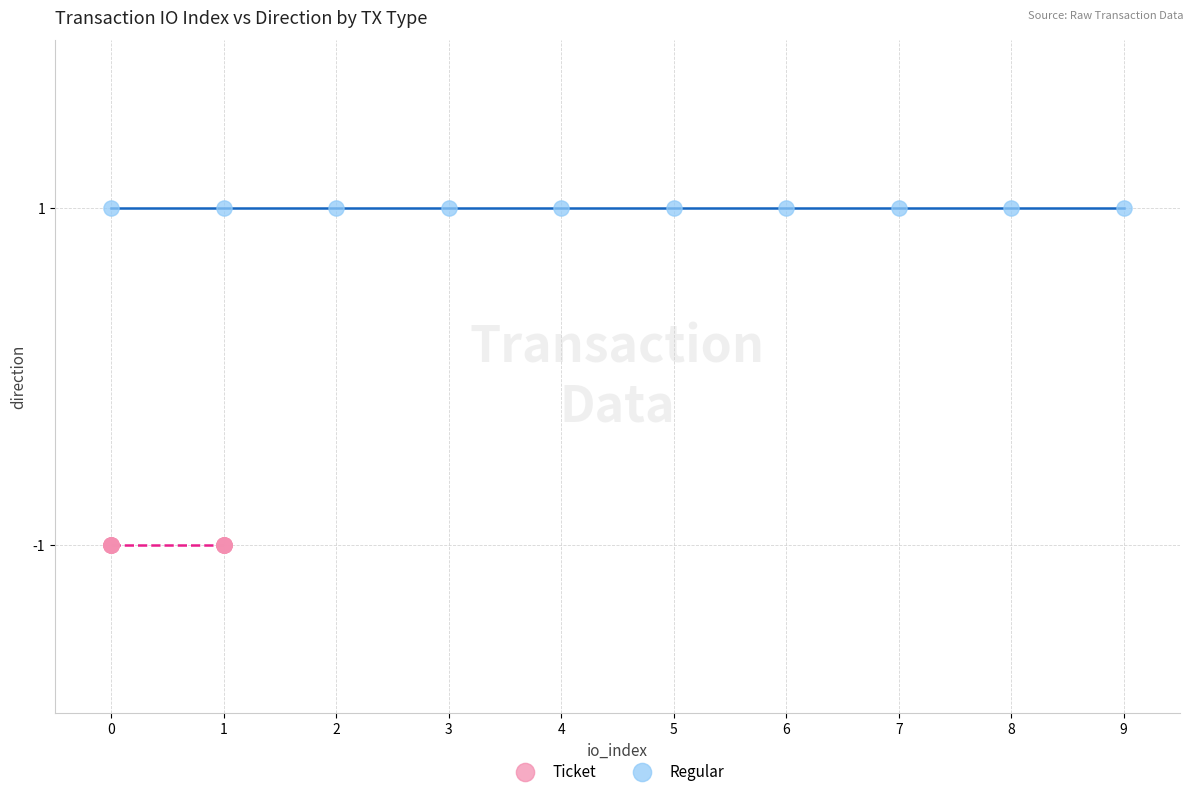

Which series reaches the minimum Y coordinate?

Ticket